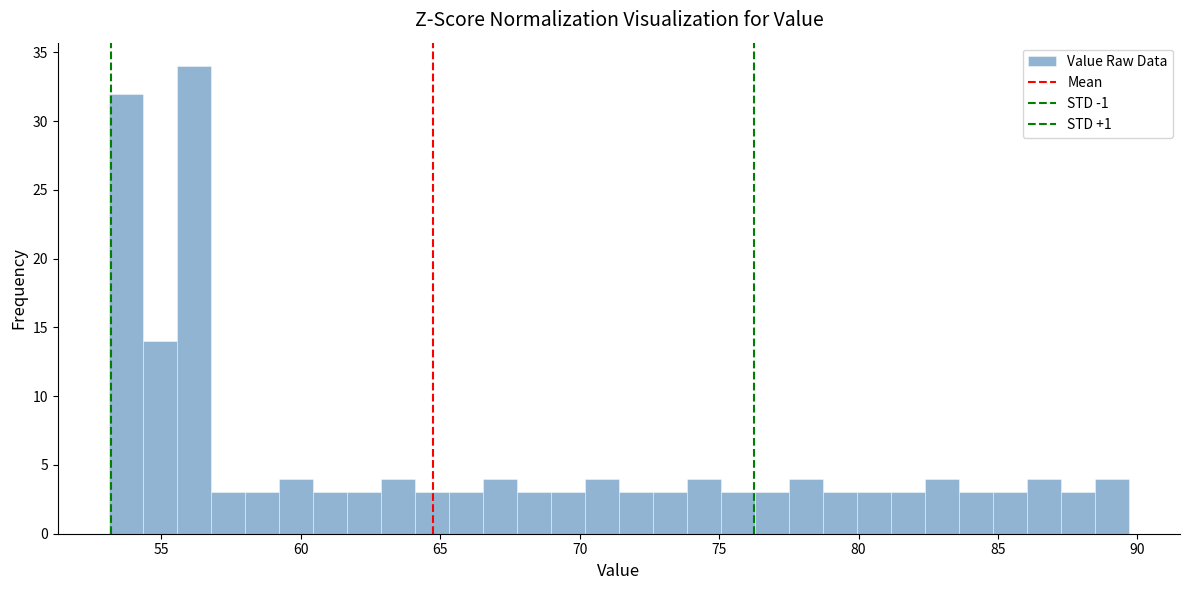

Read against the x-axis, roughly where is the centre of the tallest bar?

56.0